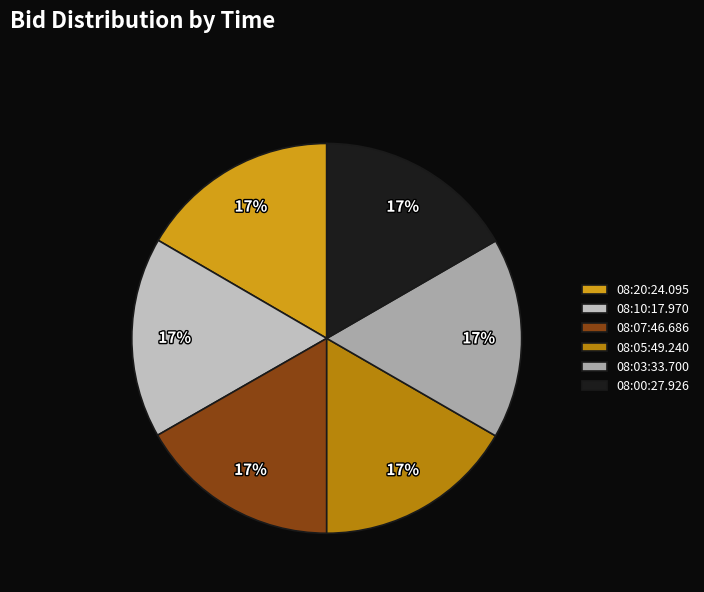

How many slices are in this pie chart?

6